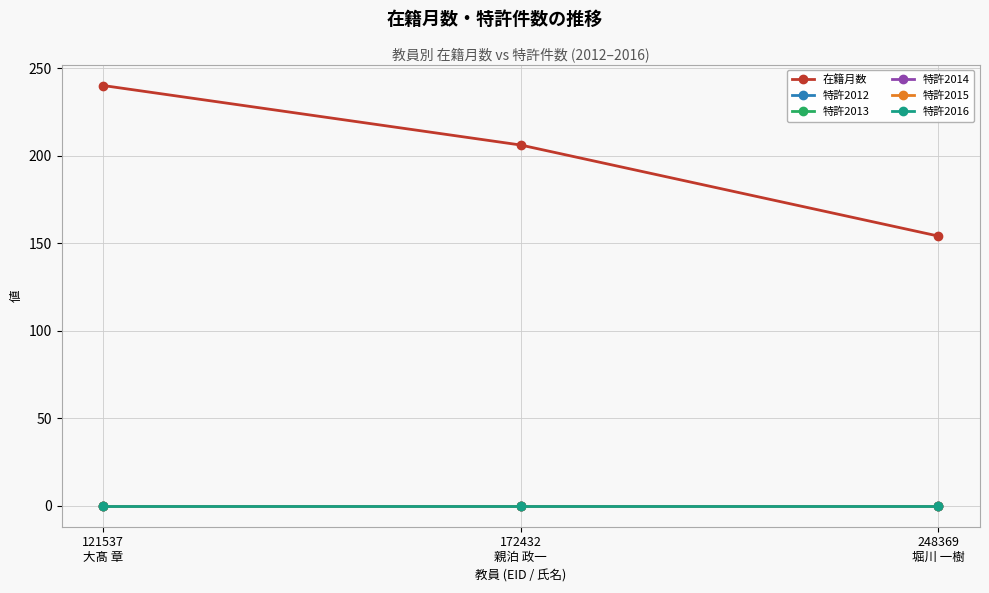

What is the sum of all 在籍月数 values?

600